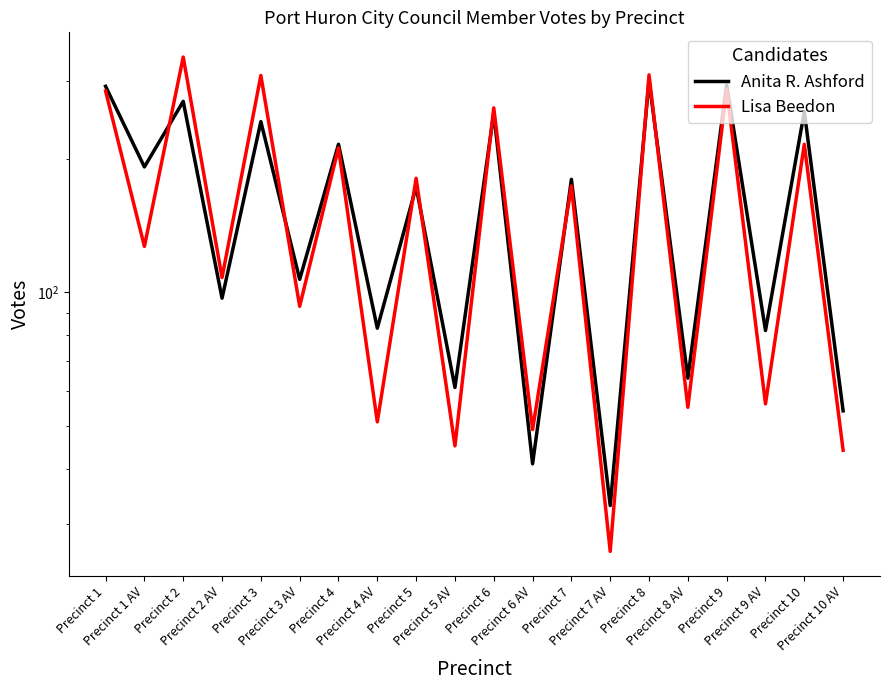

True or false: Lisa Beedon has more than 2 interior local peaks.

True